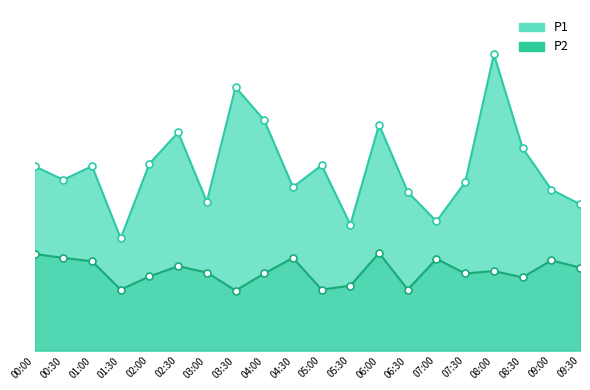

At 02:30, list the series in order from smallest to largest.

P2_line, P1_line